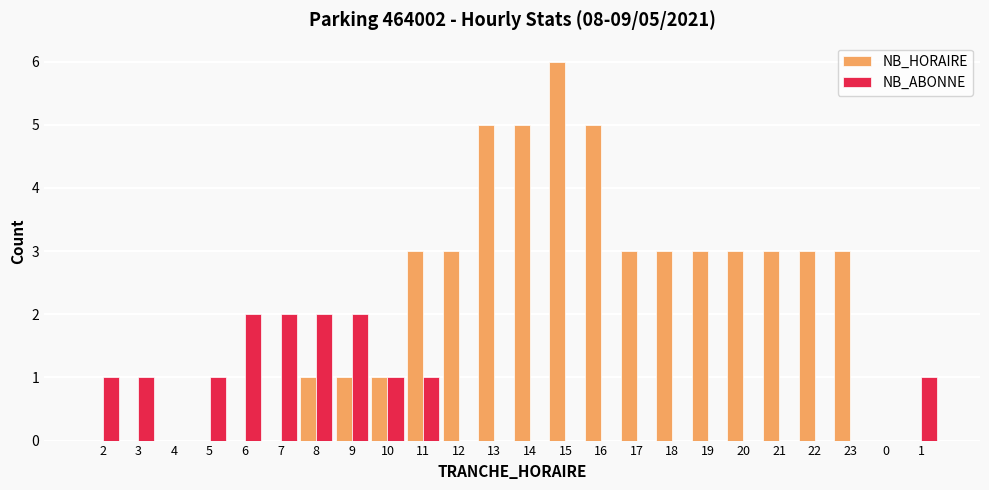

Which label corresponds to the largest value in the chart?

15